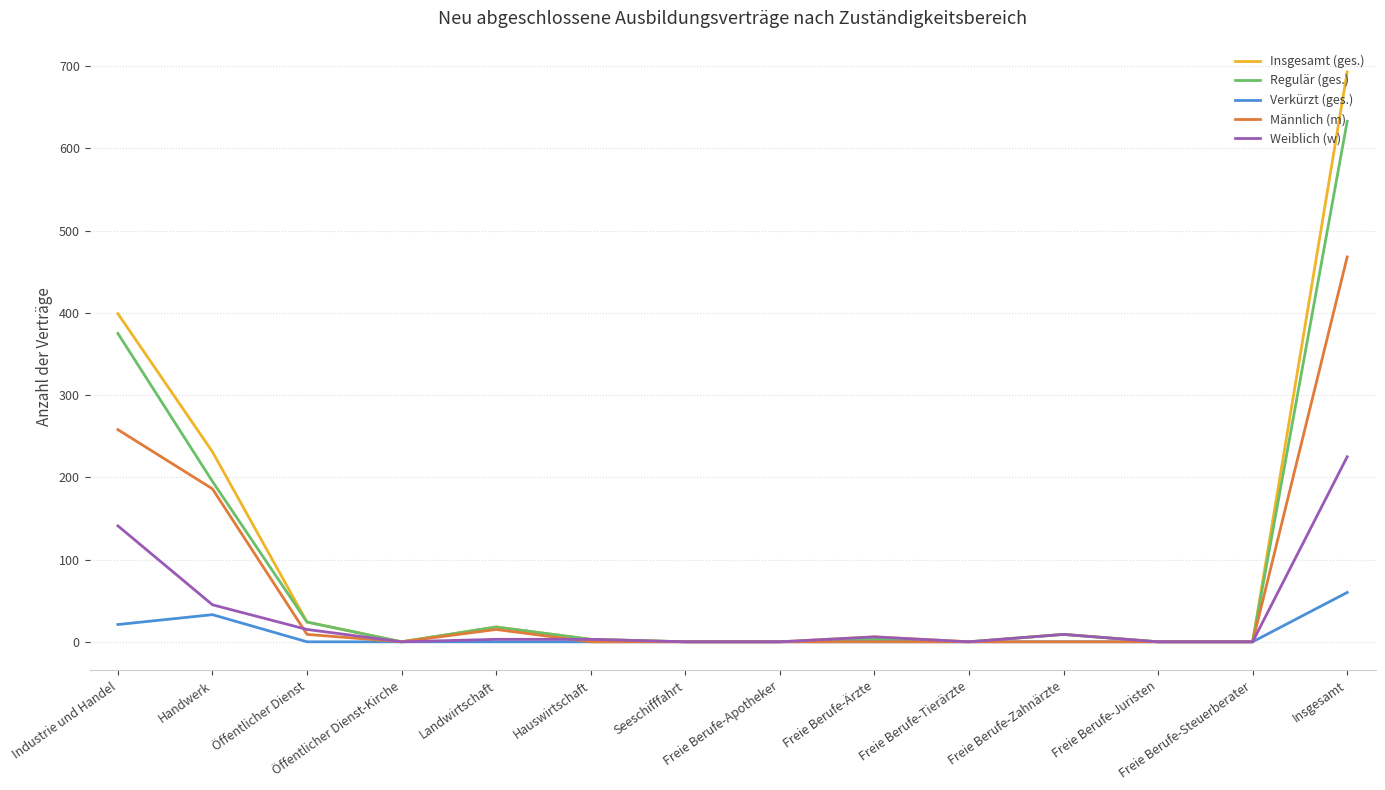

What is the highest value of the Verkürzt (ges.) series?

60